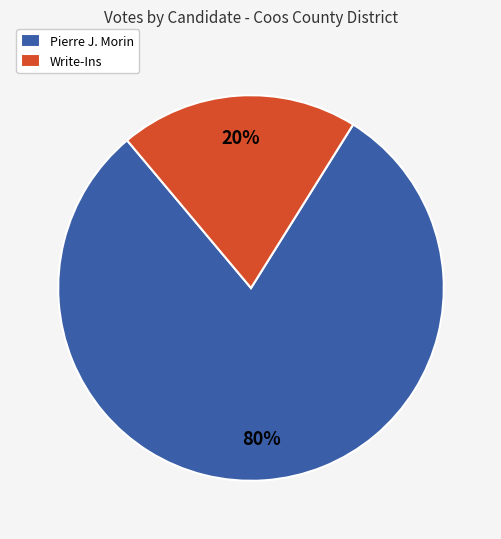

To the nearest percent, what is the average slice percentage?

50%